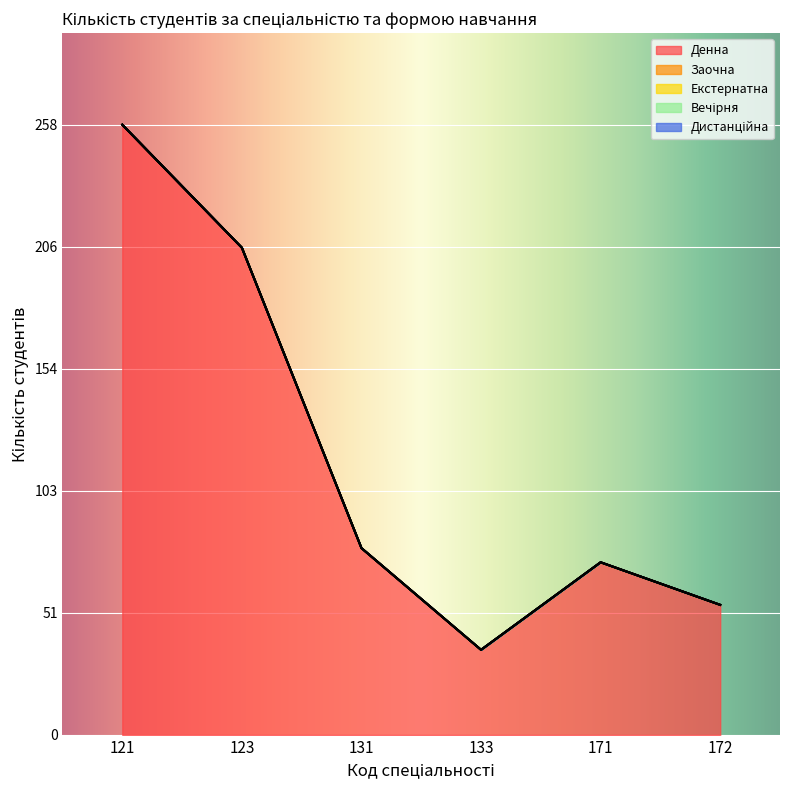

Which series has the largest total across all categories?

Денна